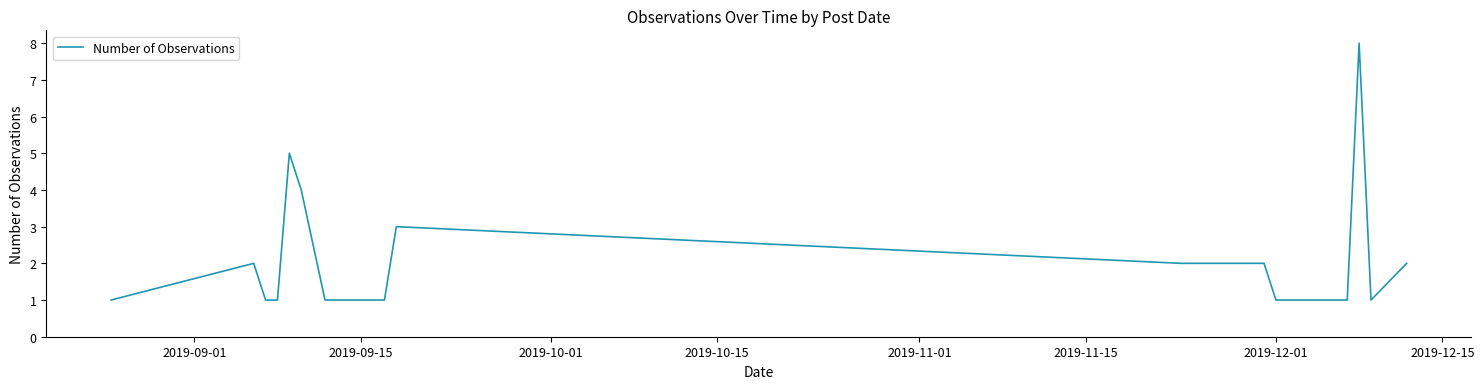

What is the maximum value shown in the chart?

8